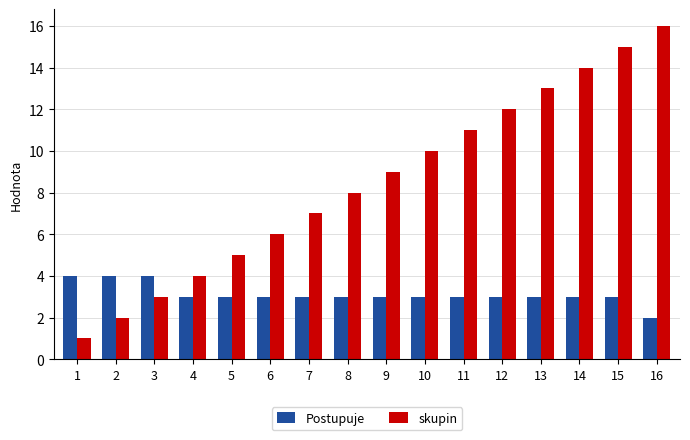

What is the approximate value of Postupuje at 2?

4